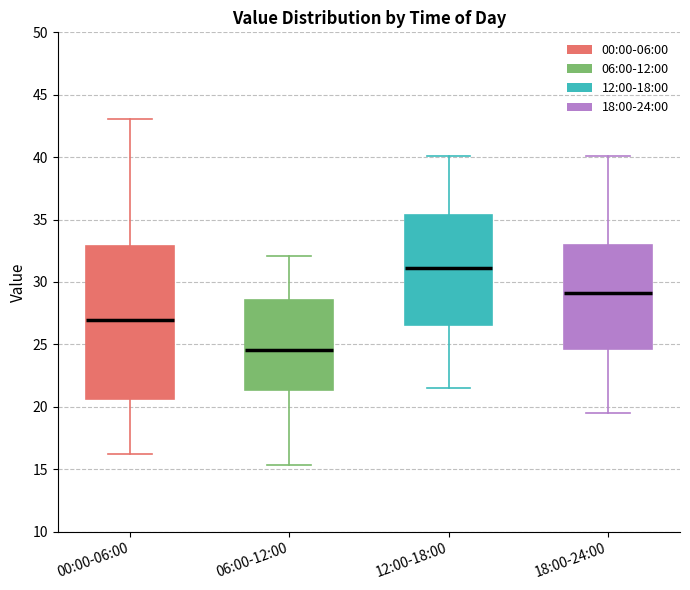

Which box has the lowest median line?

06:00-12:00